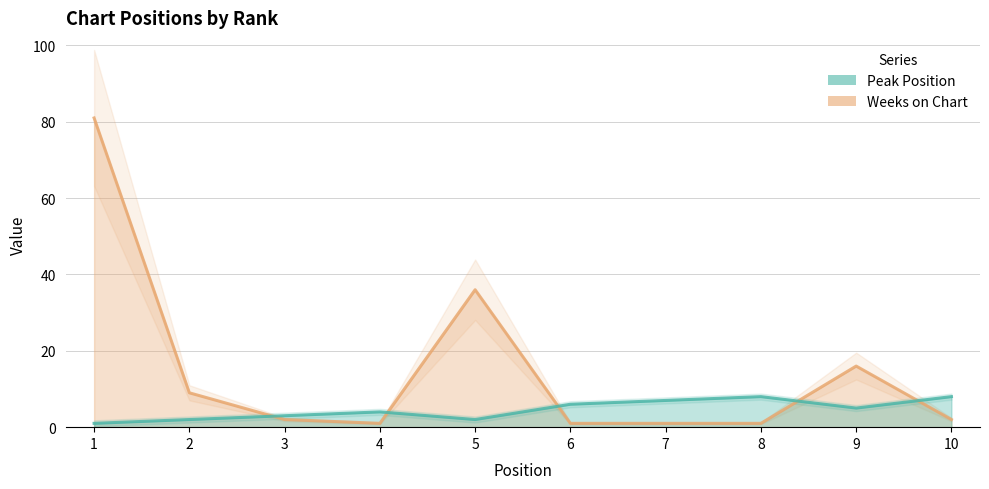

How many categories are shown in the chart?

10